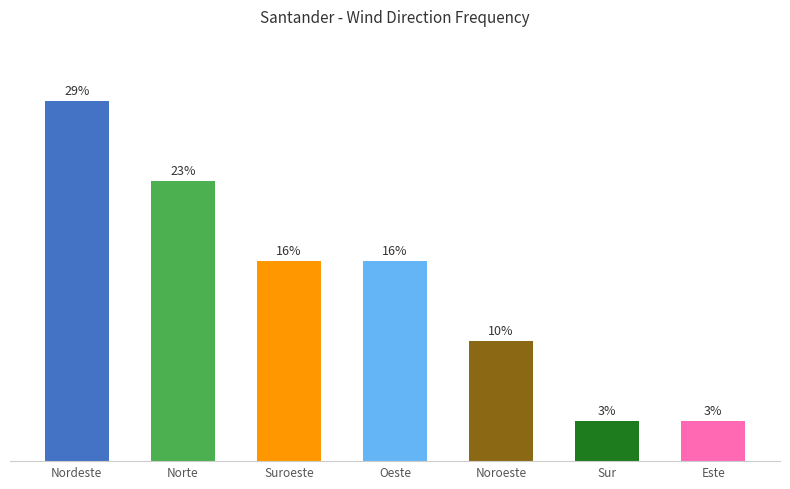

Are the bars horizontal?

No